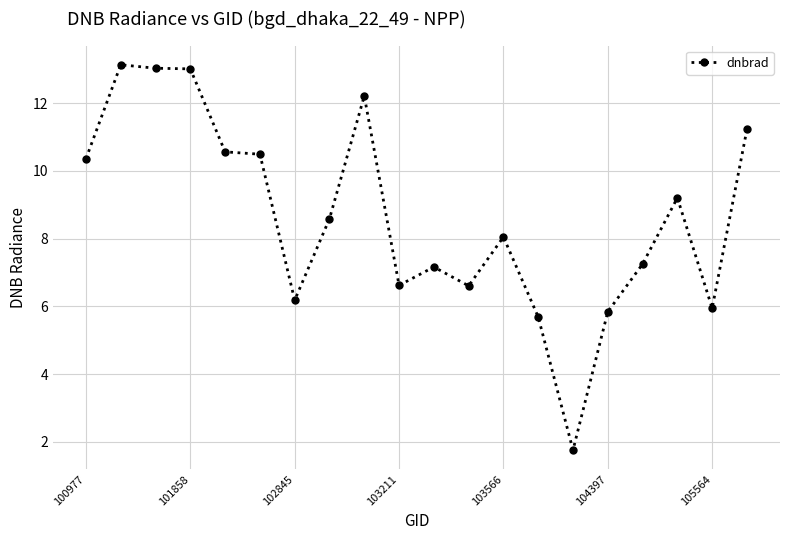

True or false: the data has more than 1 interior local peaks.

True